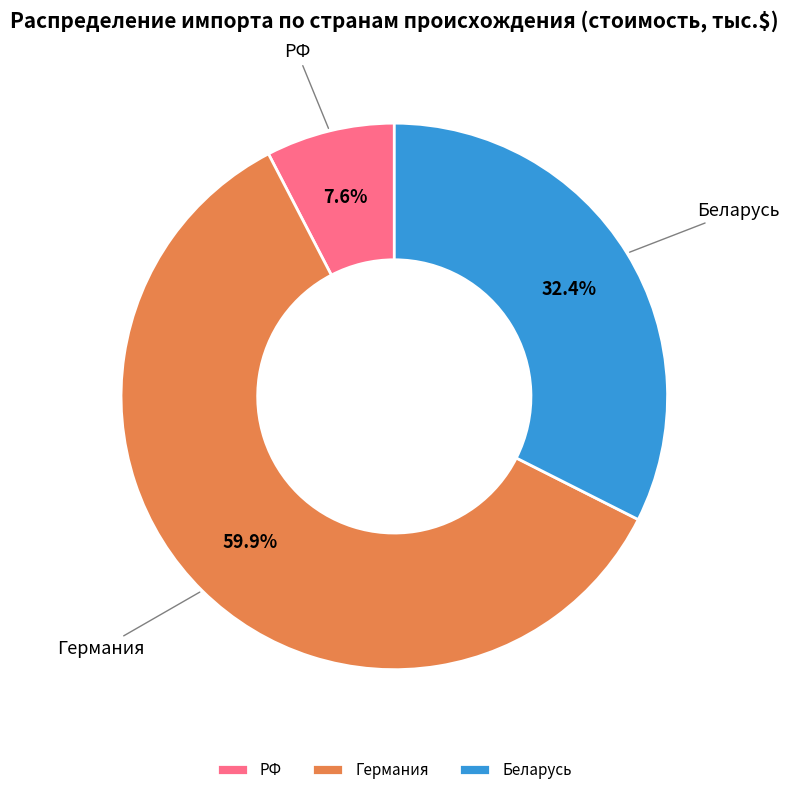

Which slice represents more than half of the pie?

Германия